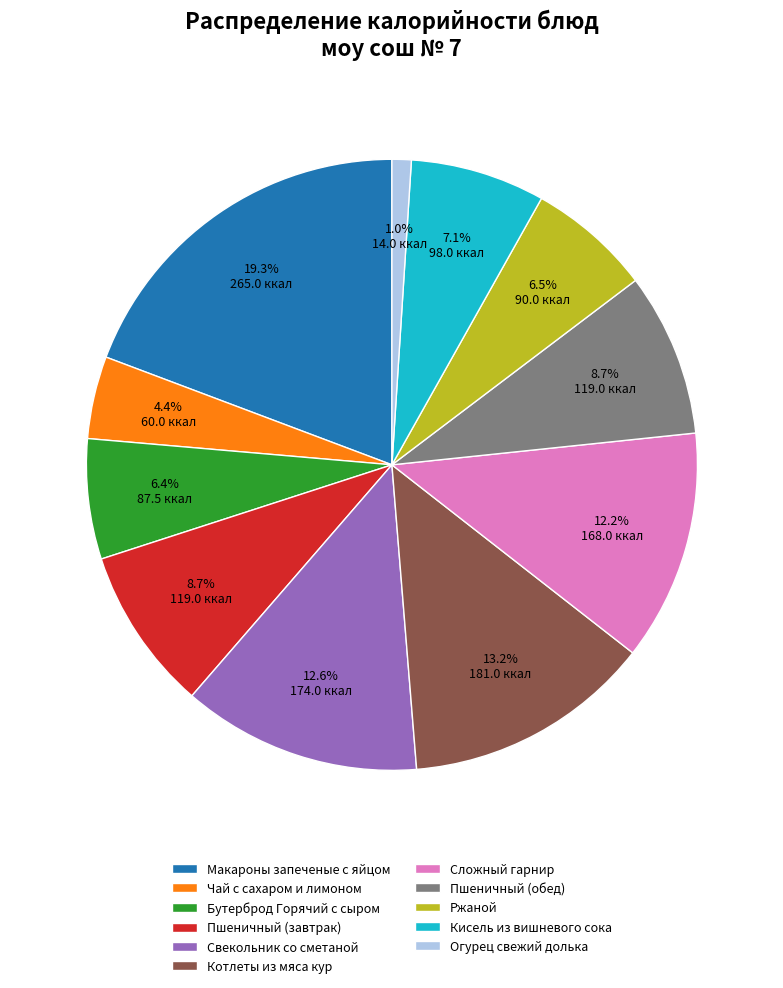

To the nearest percent, what portion does Бутерброд Горячий с сыром represent?

6%